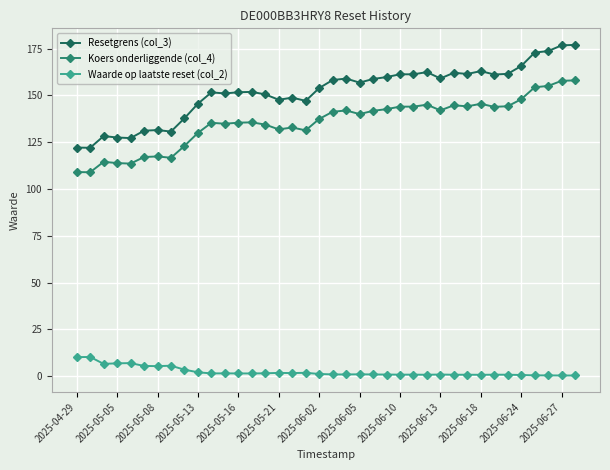

True or false: Waarde op laatste reset (col_2) has more than 0 interior local peaks.

True